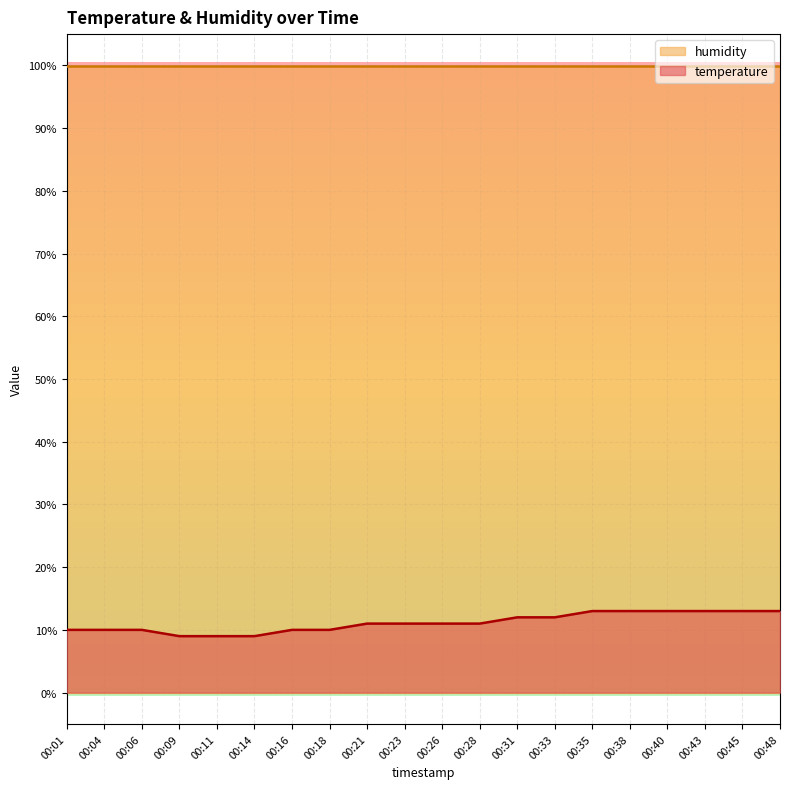

Reading right to left, list all the values displayed in this chart.

13	13	13	13	13	13	12	12	11	11	11	11	10	10	9	9	9	10	10	10